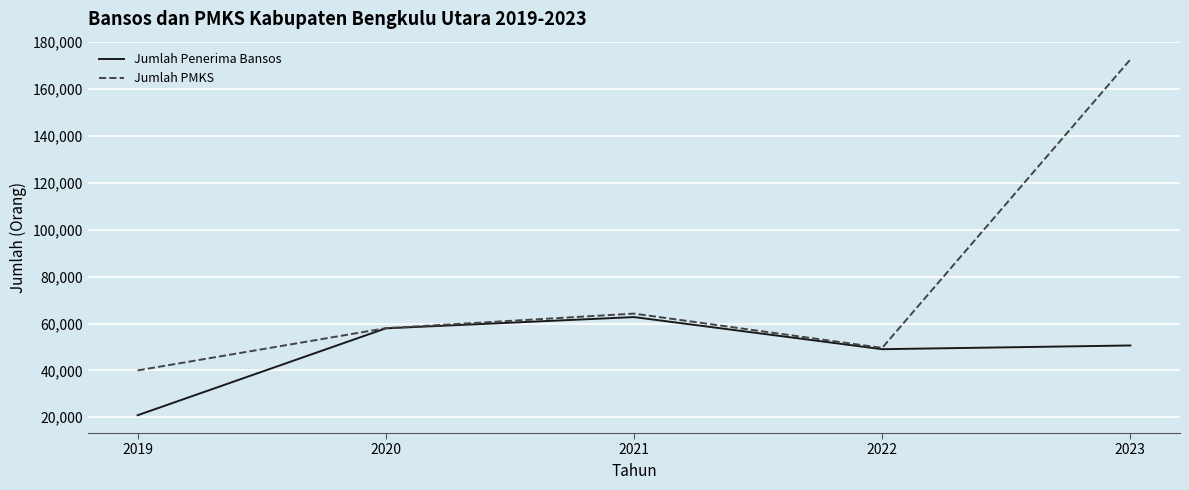

What is the difference between the maximum and minimum values in the Jumlah PMKS series?

132685